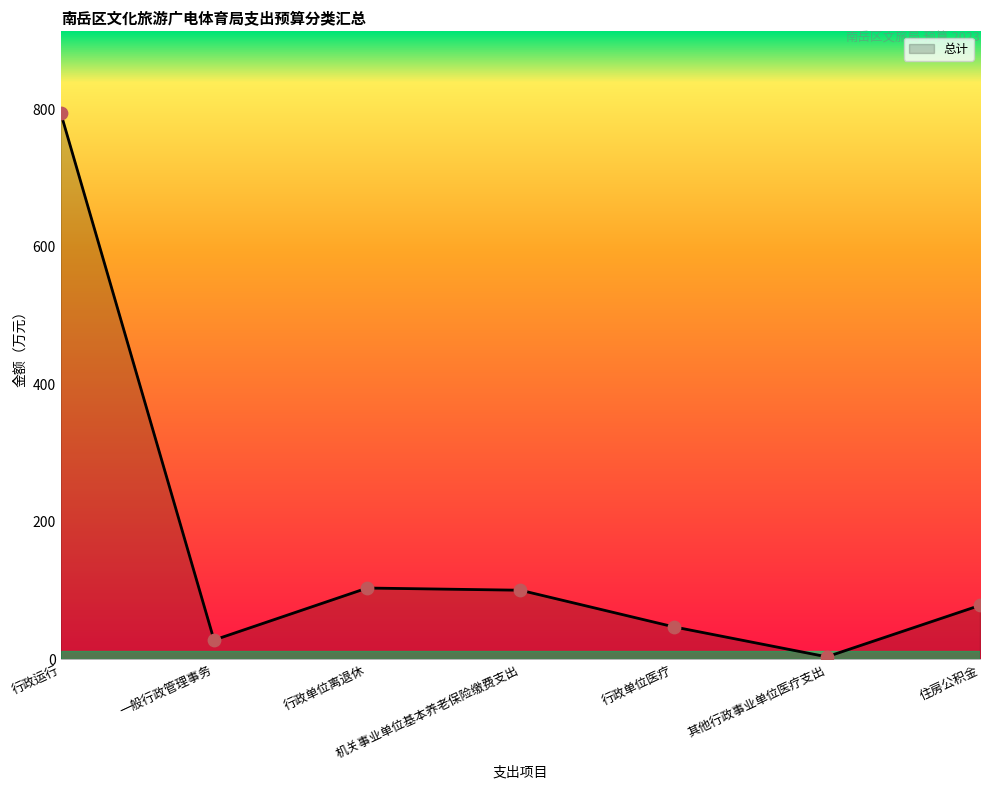

Which has a higher value, 一般行政管理事务 or 行政单位离退休?

行政单位离退休